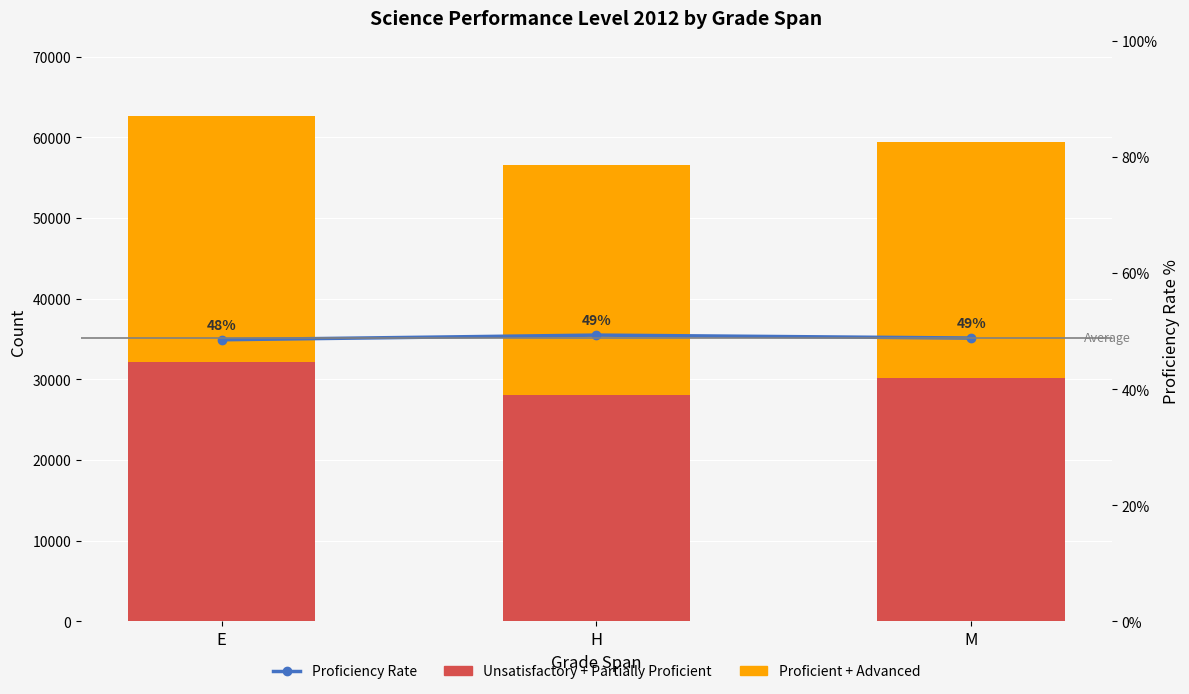

How many values in the Unsatisfactory + Partially Proficient series are below 30194?

1